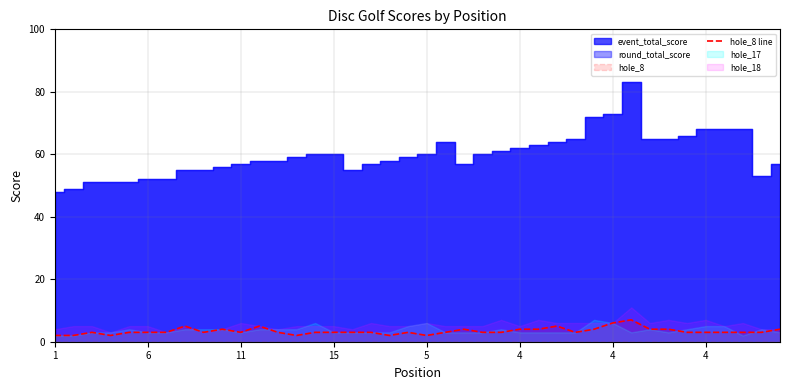

How many lines are shown in the chart?

1